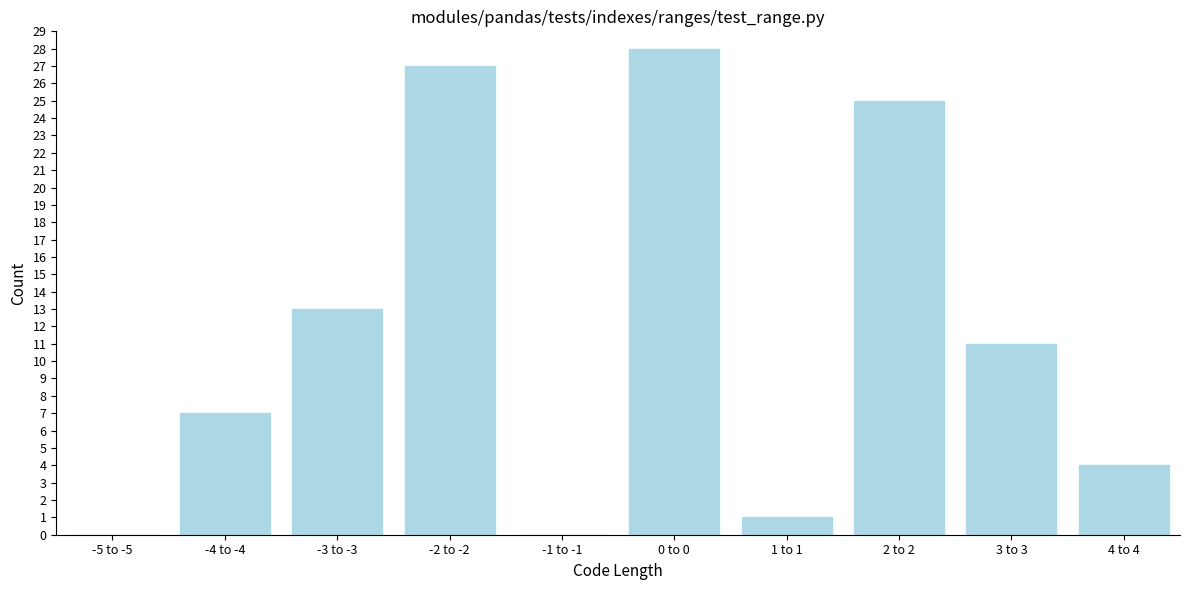

Reading left to right, list all the values displayed in this chart.

-5 to -5=0	-4 to -4=7	-3 to -3=13	-2 to -2=27	-1 to -1=0	0 to 0=28	1 to 1=1	2 to 2=25	3 to 3=11	4 to 4=4